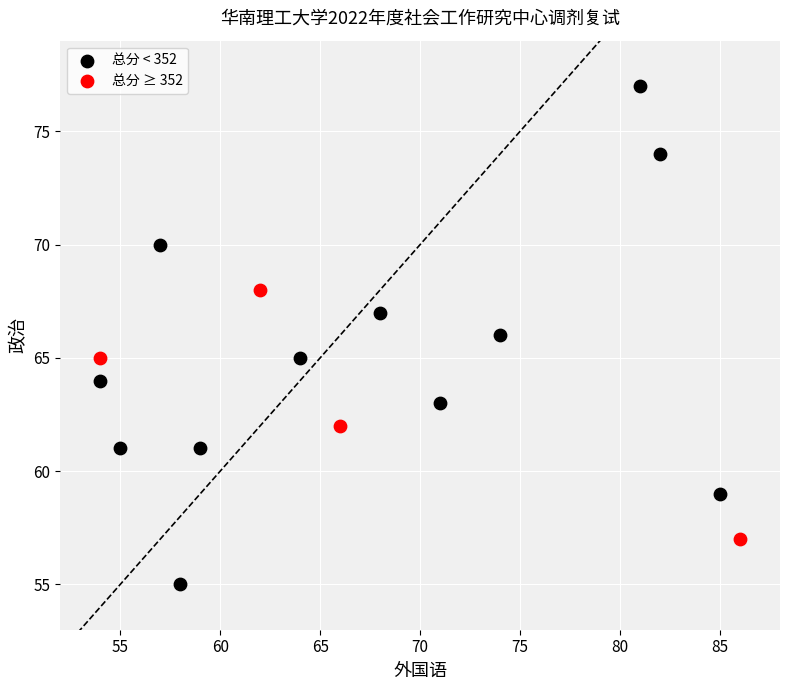

Which series reaches the minimum Y coordinate?

总分 < 352